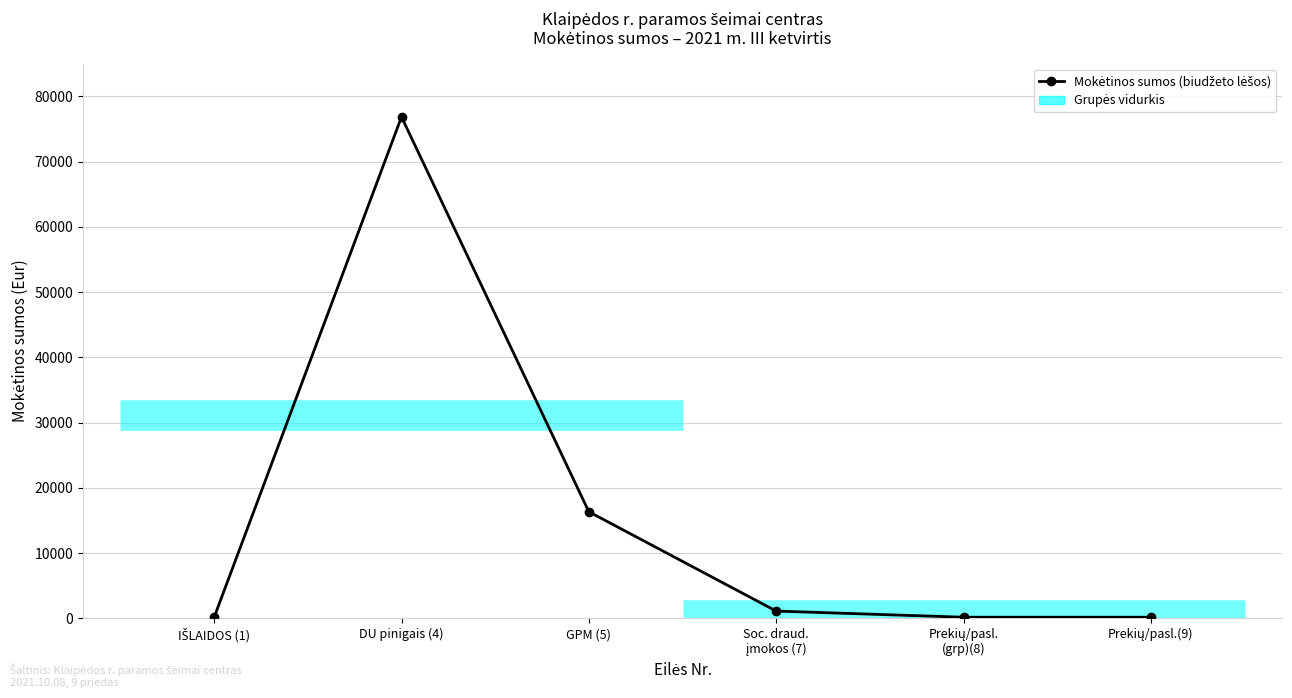

How many points are higher than both their immediate neighbors (excluding endpoints)?

1